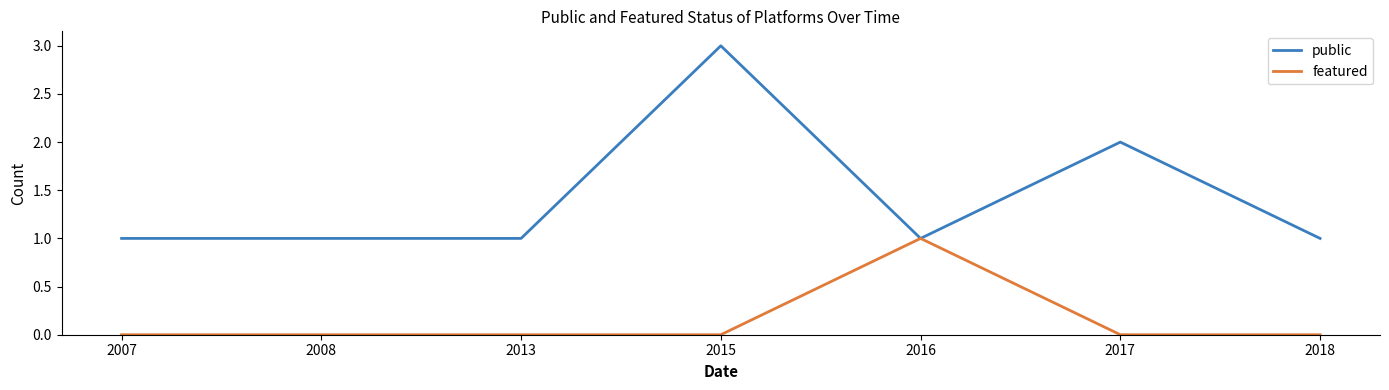

What is the spread (max minus min) of values at 2015?

3